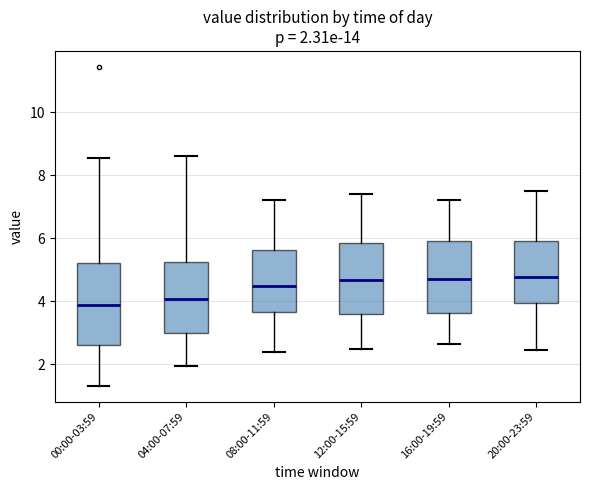

Comparing the boxes themselves (not the whiskers), which one is the tallest?

00:00-03:59